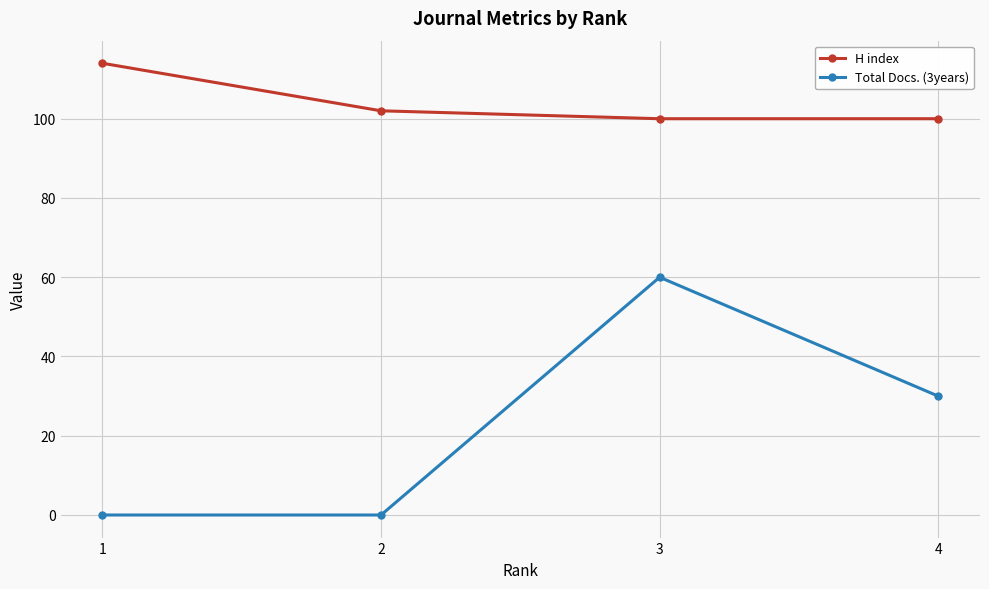

What is the difference between the maximum and minimum values in the H index series?

14